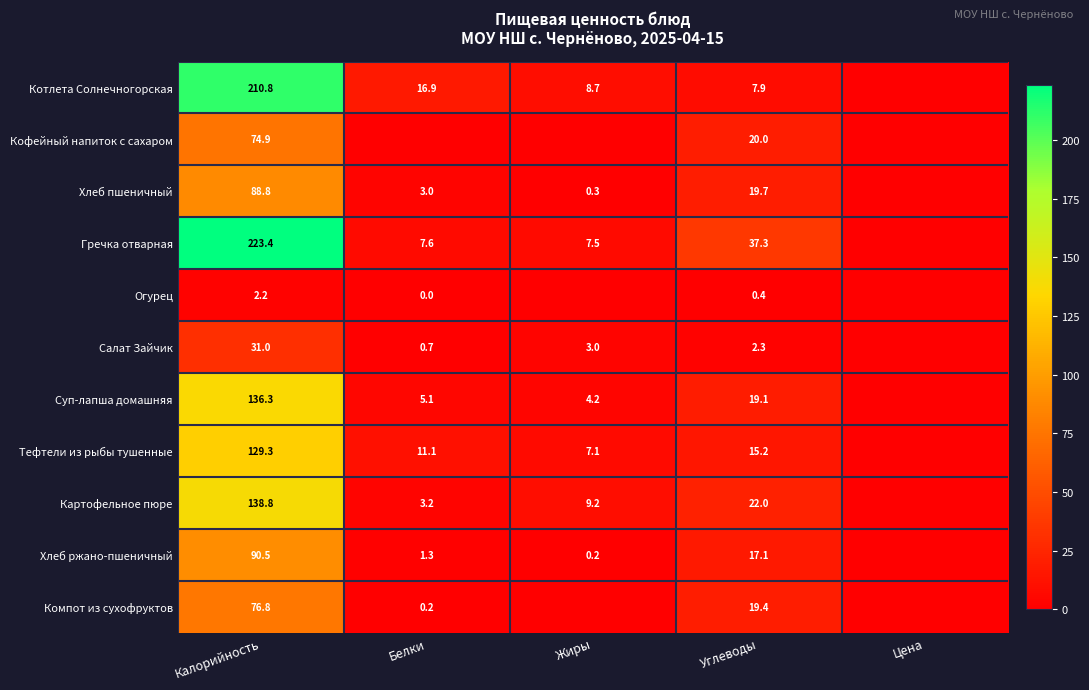

Which category has the highest value across all series?

Калорийность